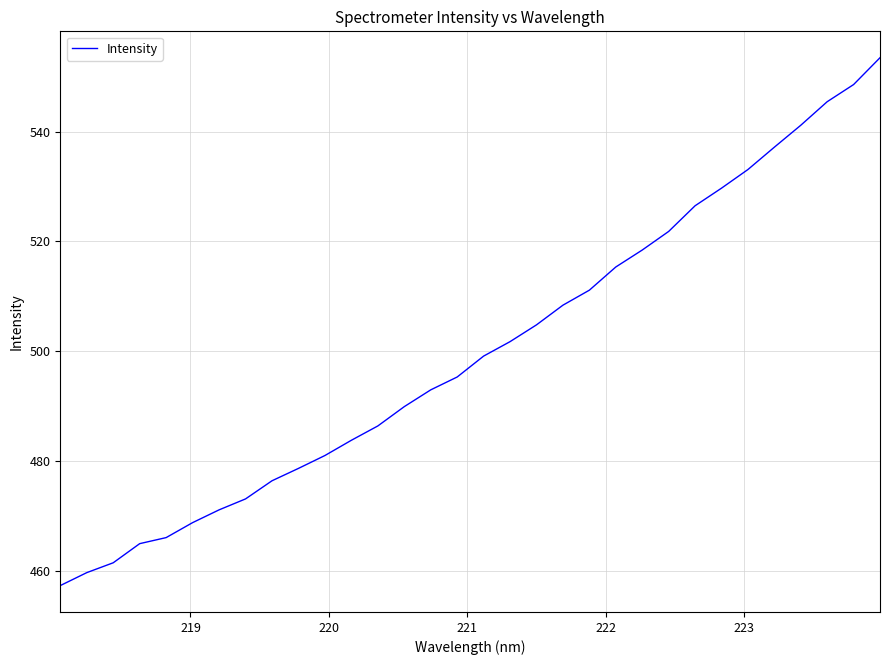

How many values are below 499?

16